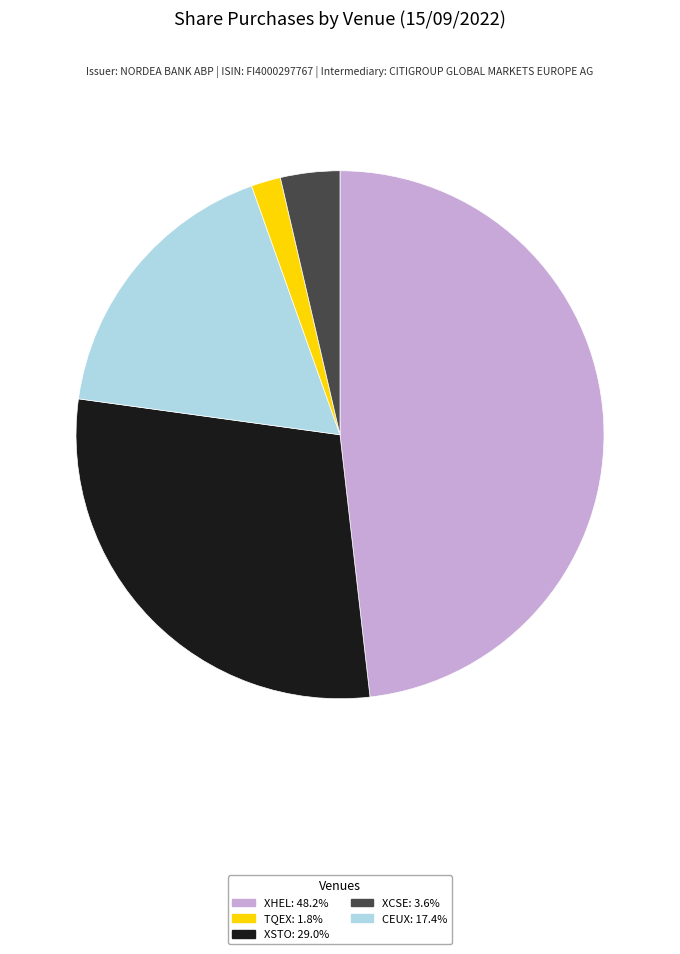

Is there any slice that represents more than half of the pie?

No